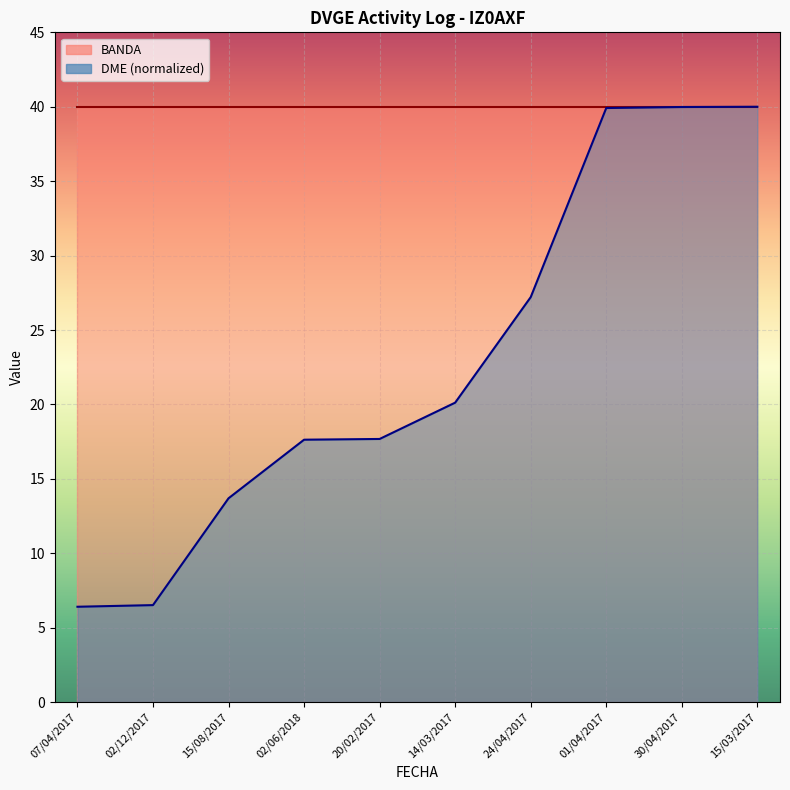

Count the number of values greater than 20.

5